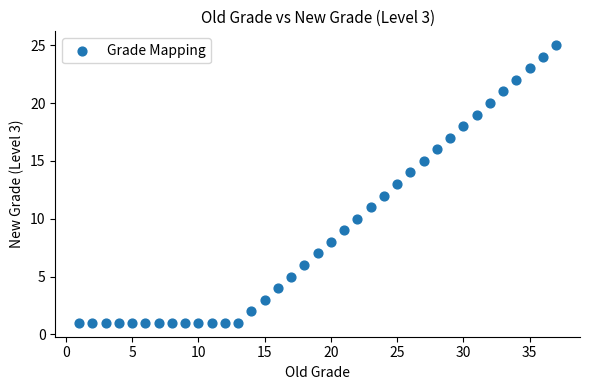

What is the range of X values (max minus min)?

36